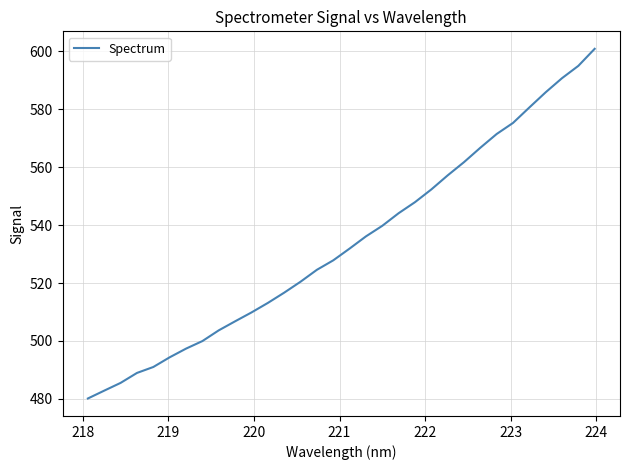

What is the smallest value displayed?

480.2